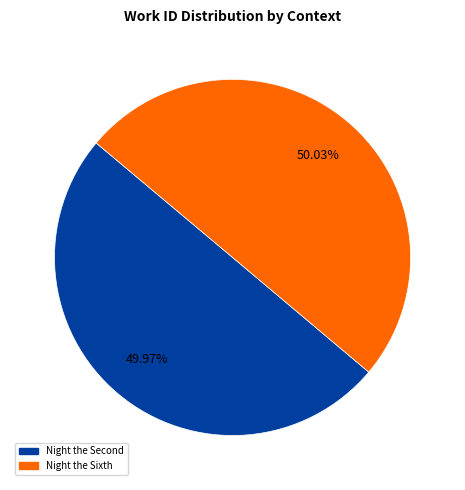

To the nearest percent, what is the average slice percentage?

50%